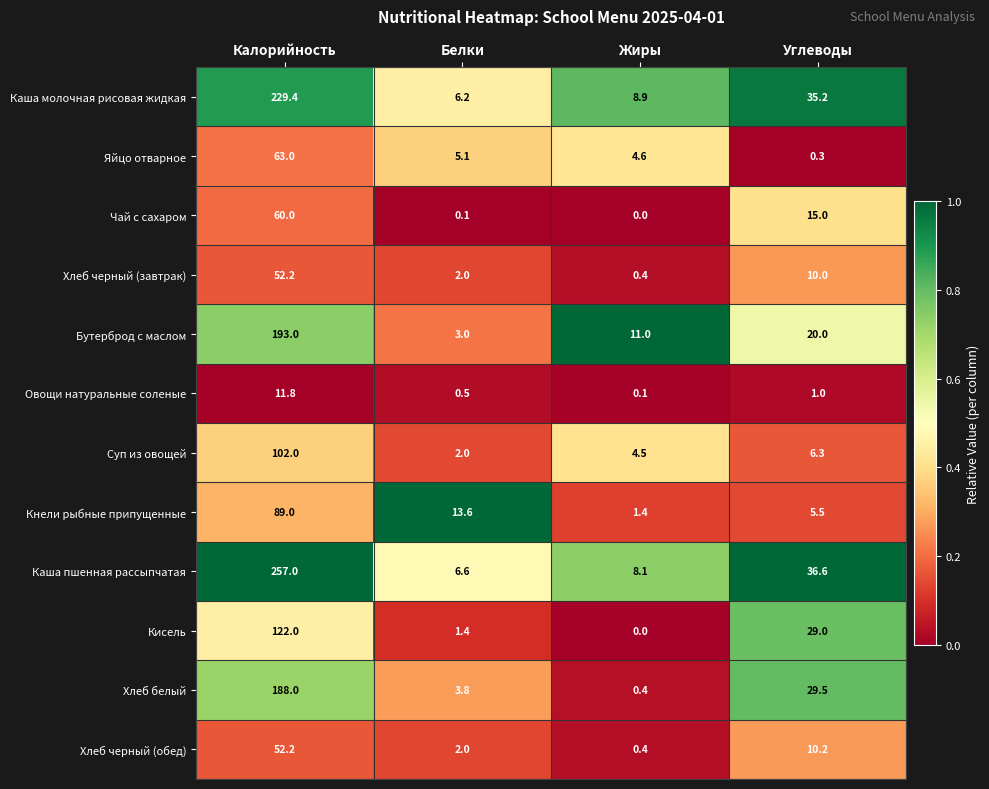

List the labels in order of Хлеб черный (обед) value, largest first.

Калорийность, Углеводы, Белки, Жиры